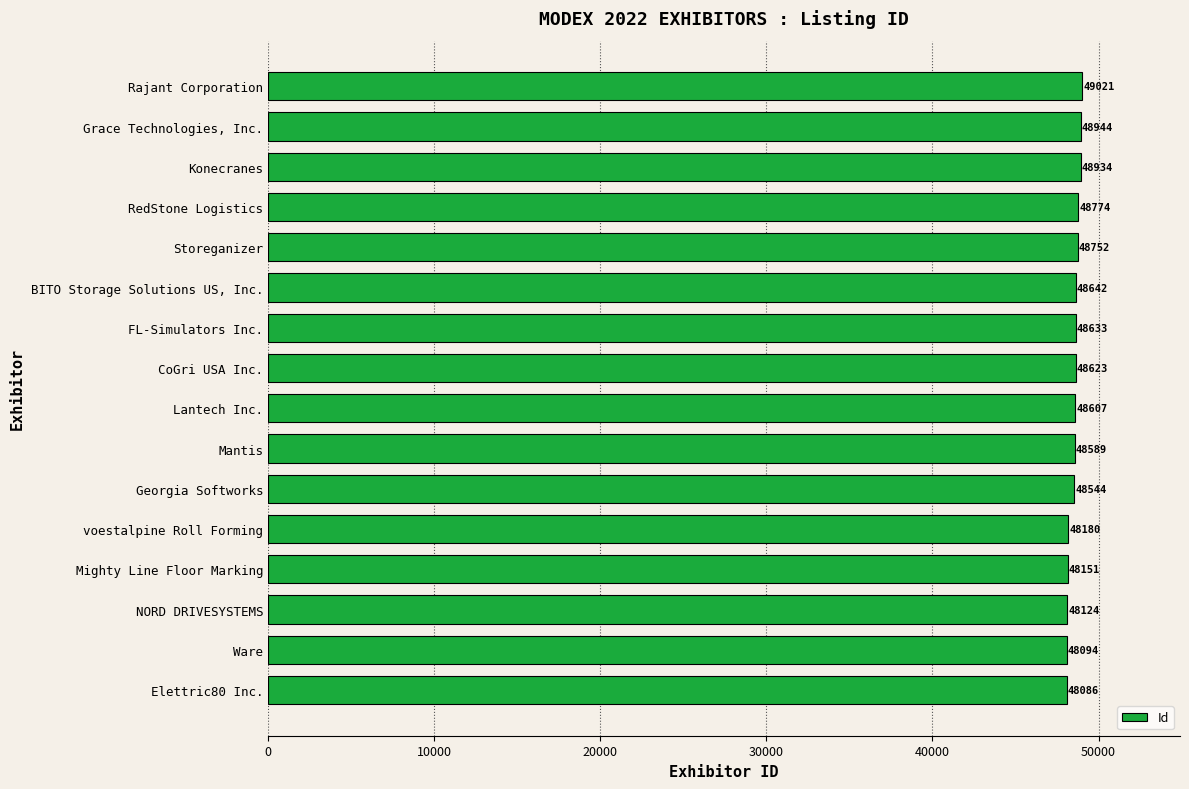

What is the minimum value shown in the chart?

48086